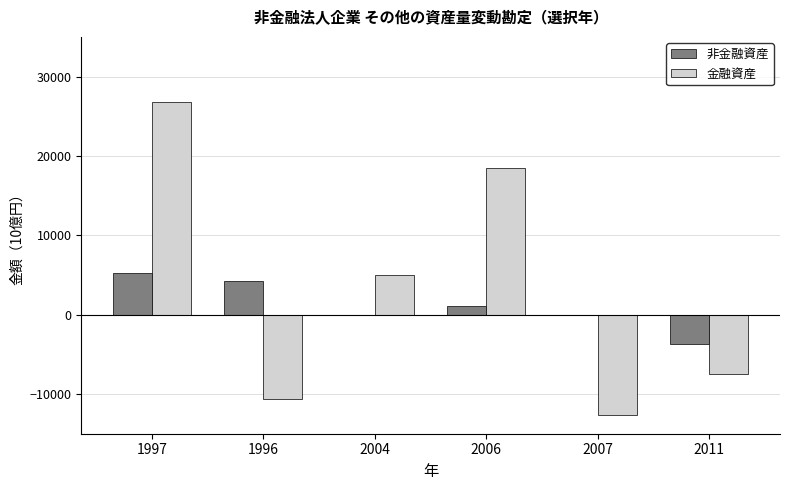

Which series has the largest total across all categories?

金融資産